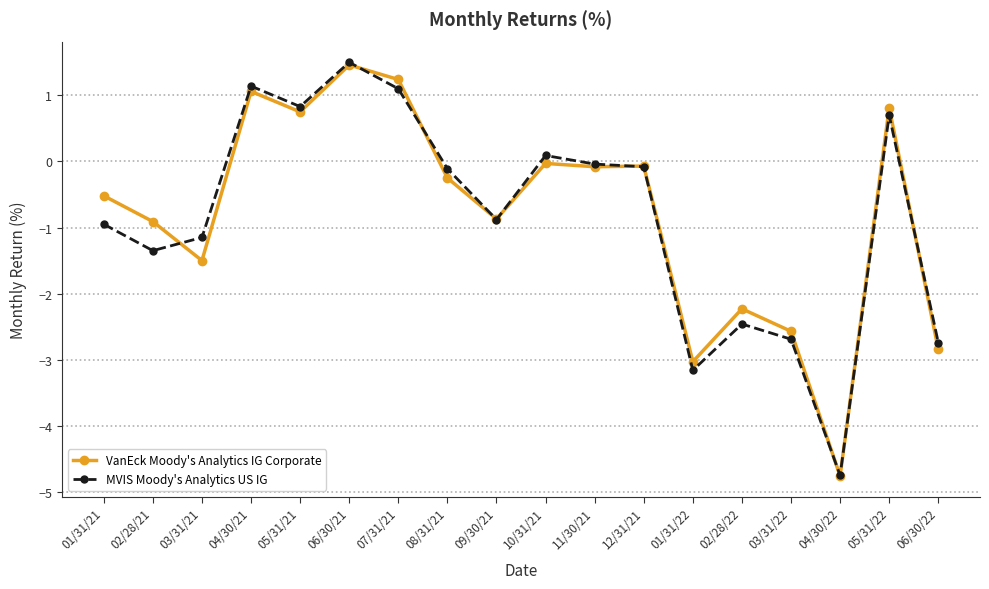

What is the label of the 15th point from the right?

04/30/21